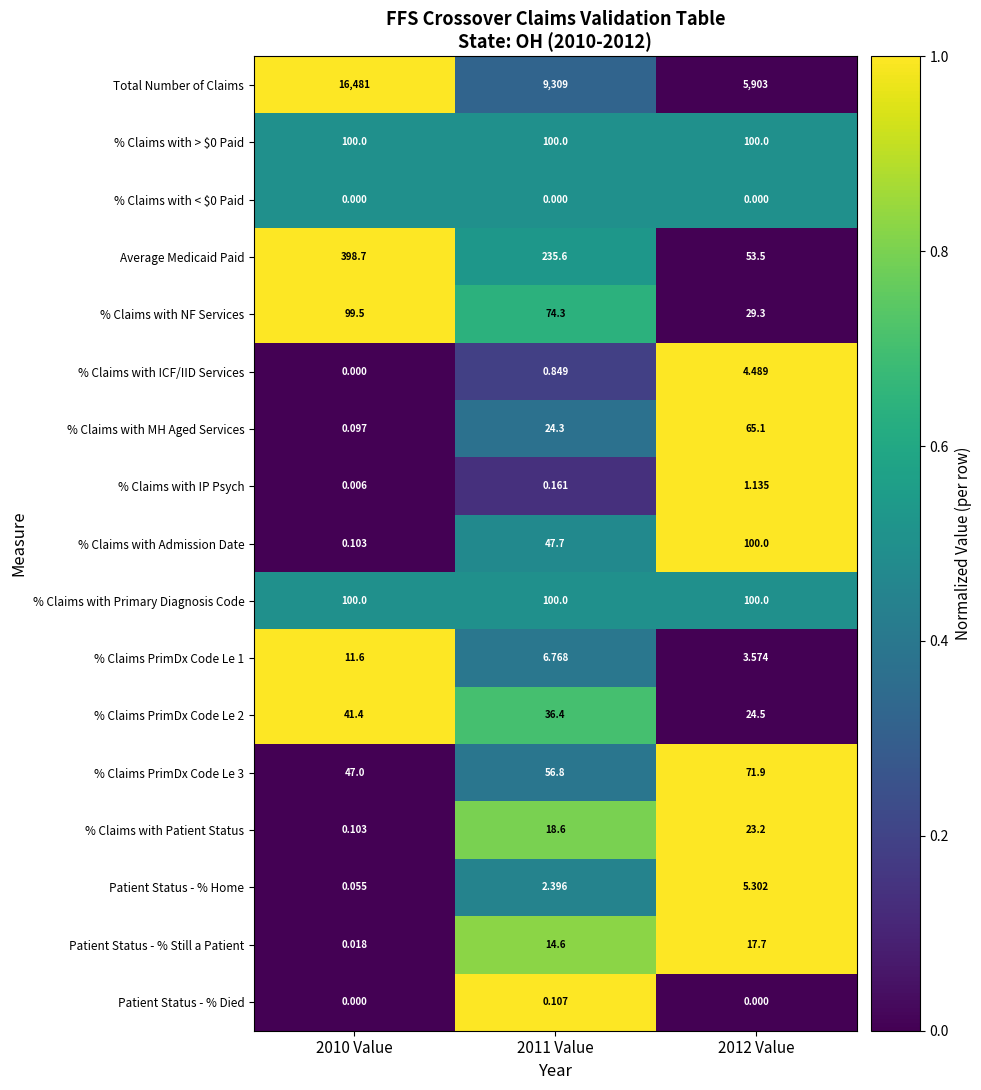

Which series has the largest total across all categories?

Total Number of Claims